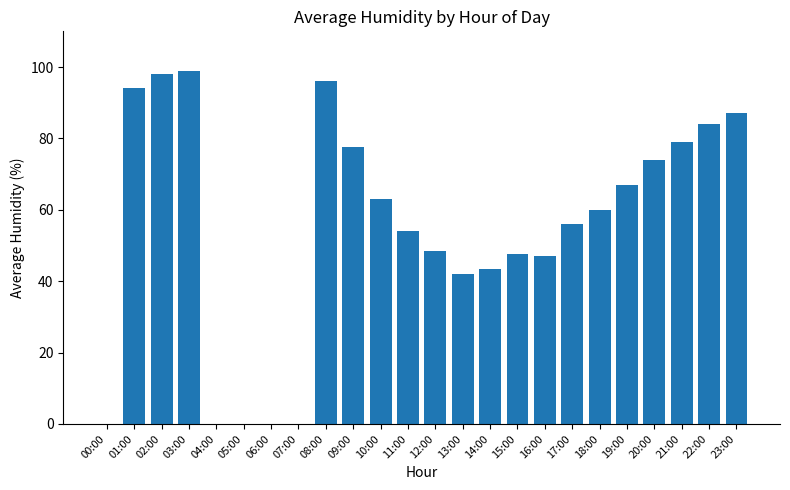

True or false: the data shows 36.0 at 20:00.

False